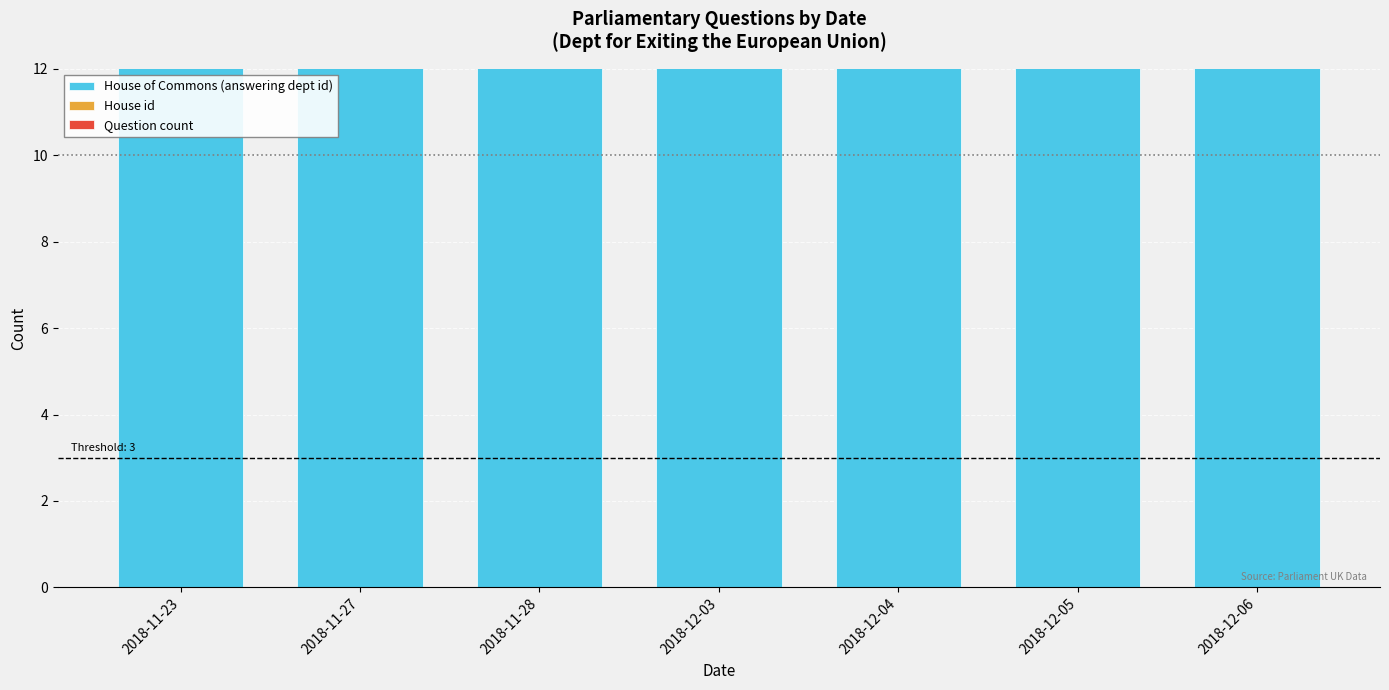

The House id series shows 1 at 2018-12-04. True or false?

True